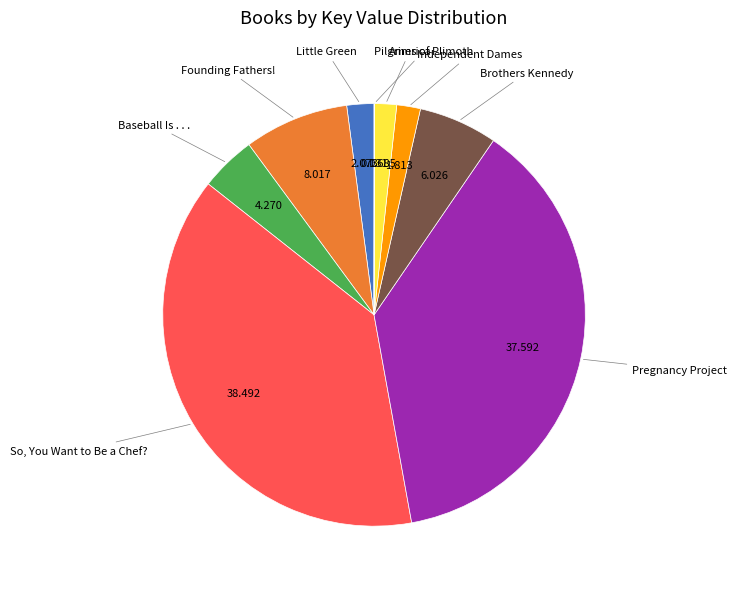

Is there any slice that represents more than half of the pie?

No